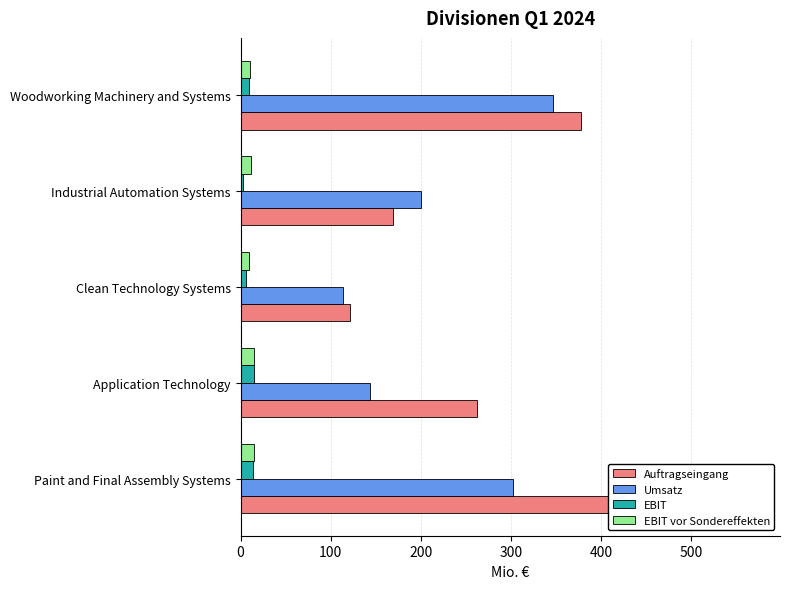

True or false: Auftragseingang has a value of 753.9 at 0.

False